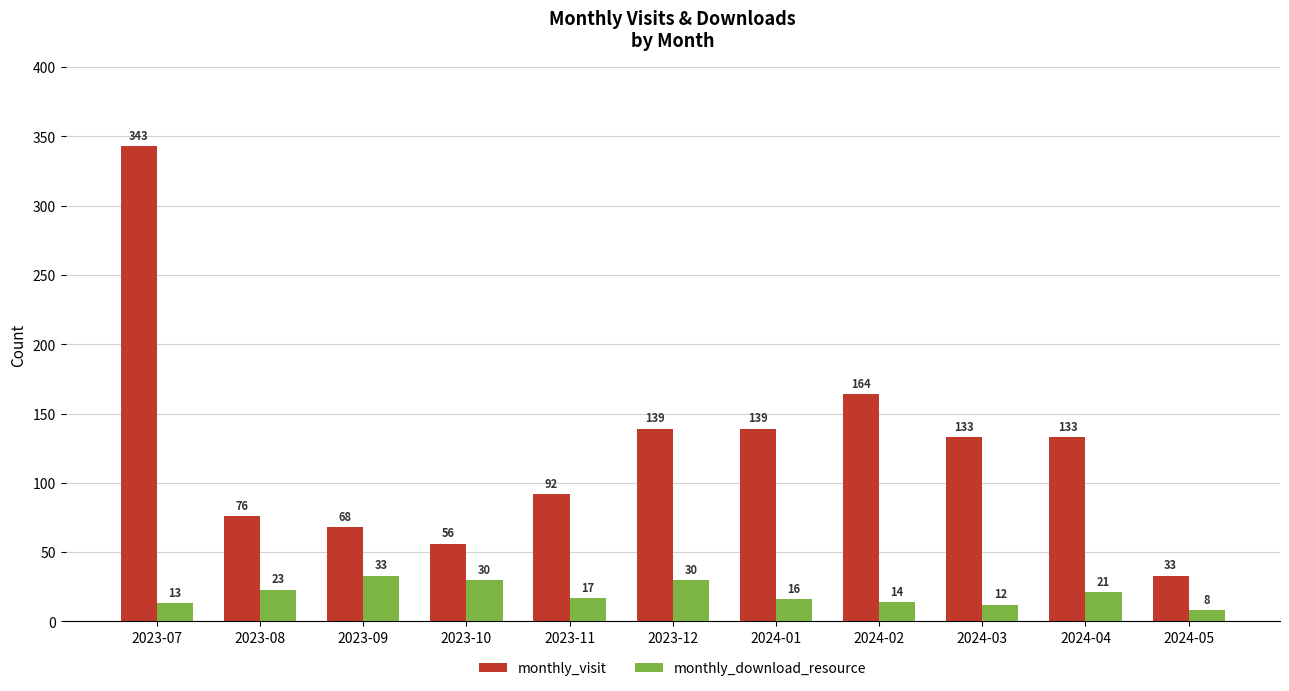

How many bars are there in each group?

2